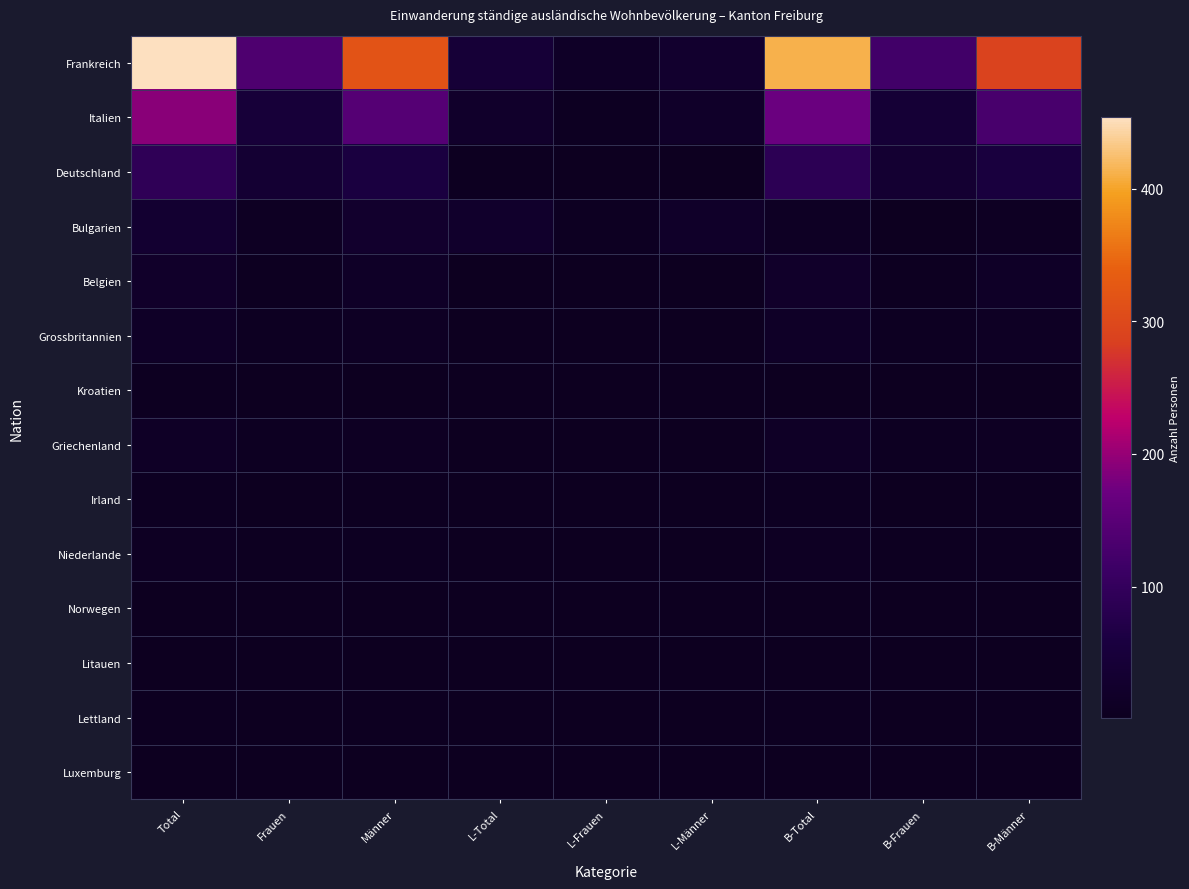

What is the difference between the highest and lowest values at B-Frauen?

120.0